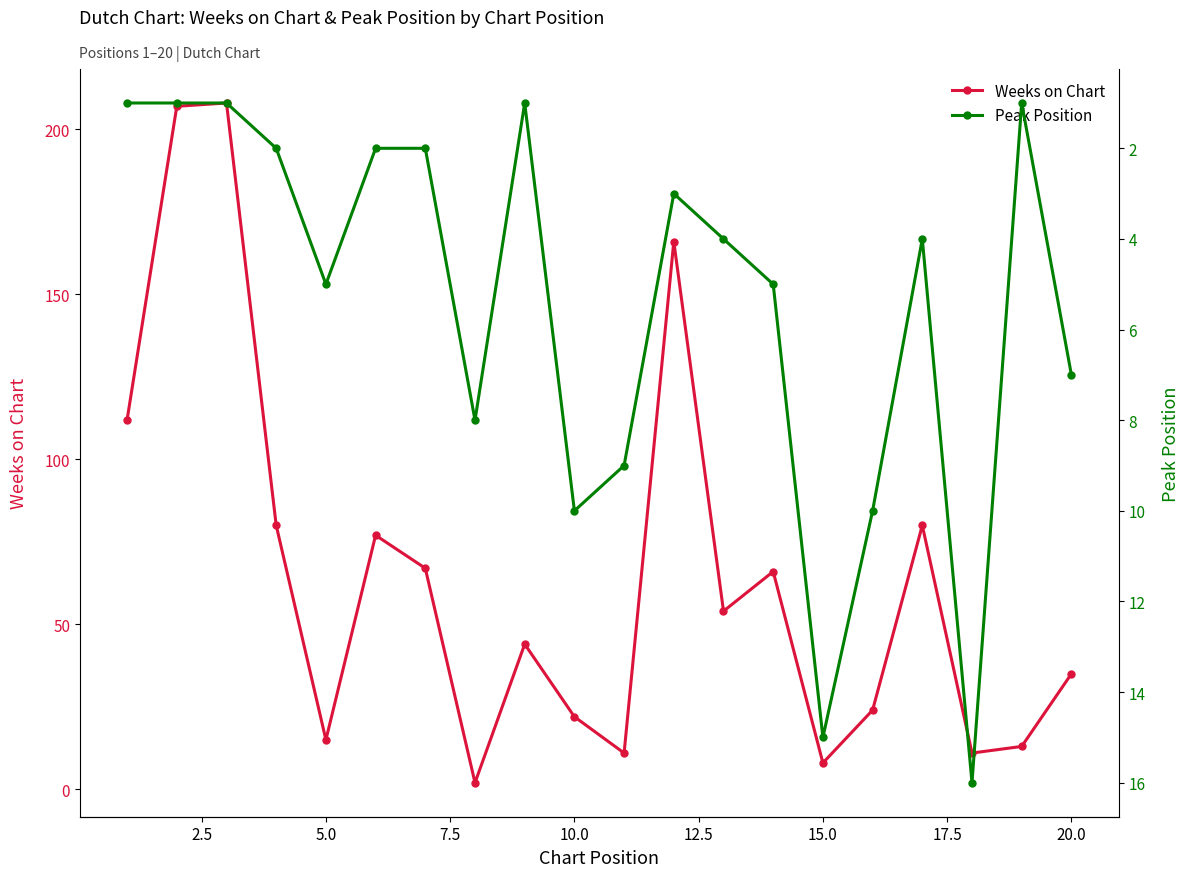

What is the difference between the maximum and second lowest values in the Peak Position series?

15